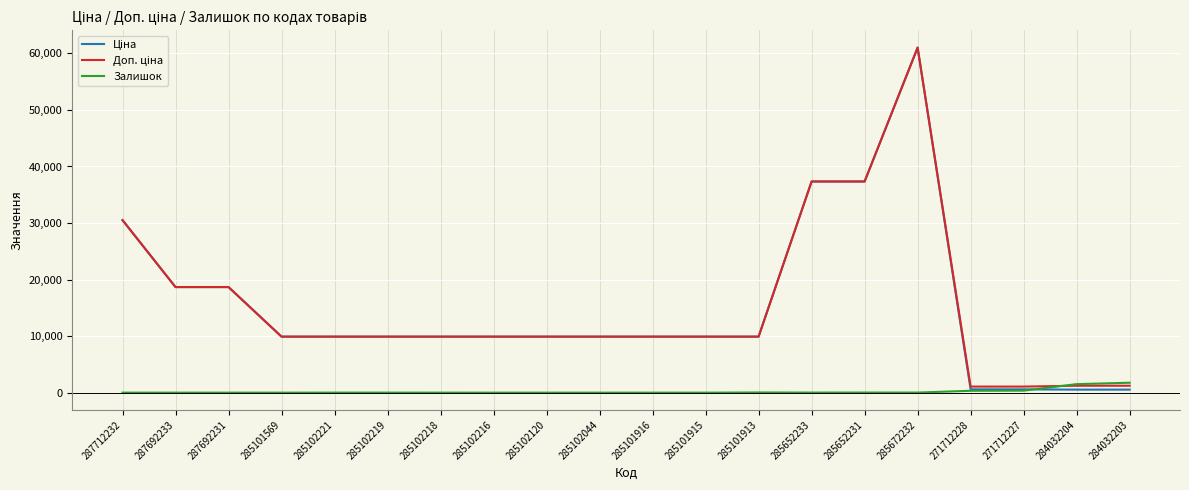

What is the greatest value displayed?

61024.7